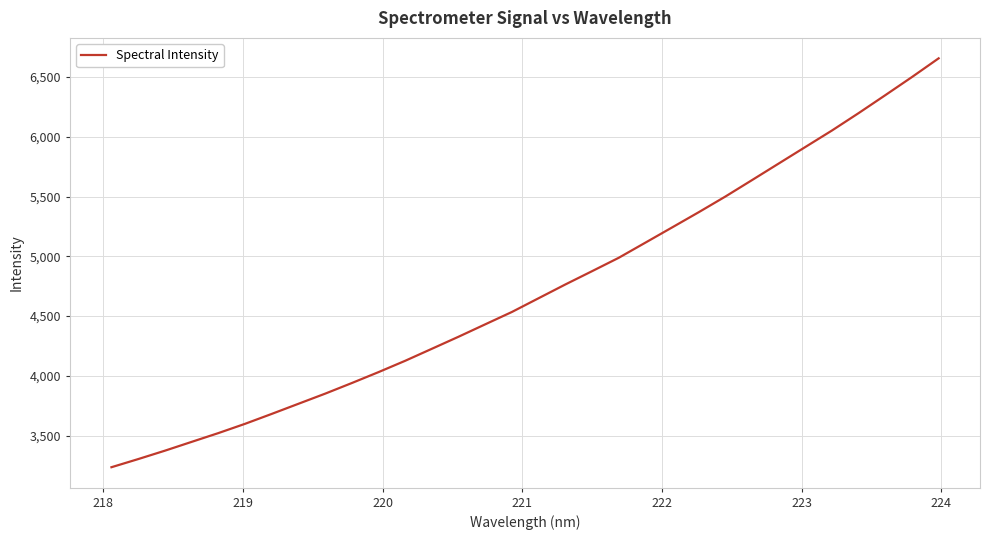

What is the smallest value displayed?

3235.7